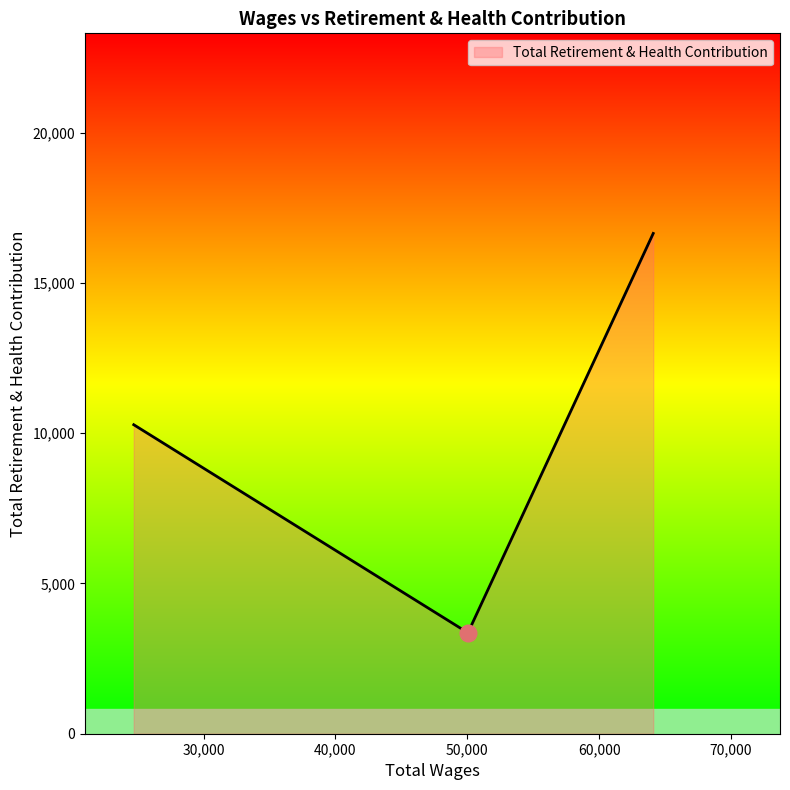

What is the minimum value shown in the chart?

3358